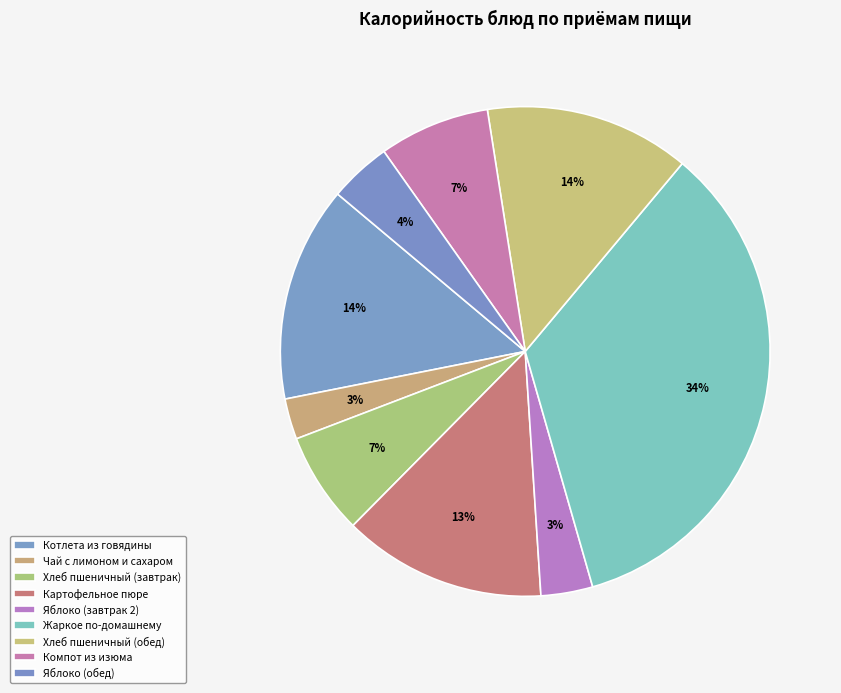

What percentage is the Яблоко (завтрак 2) slice, to the nearest percent?

3%